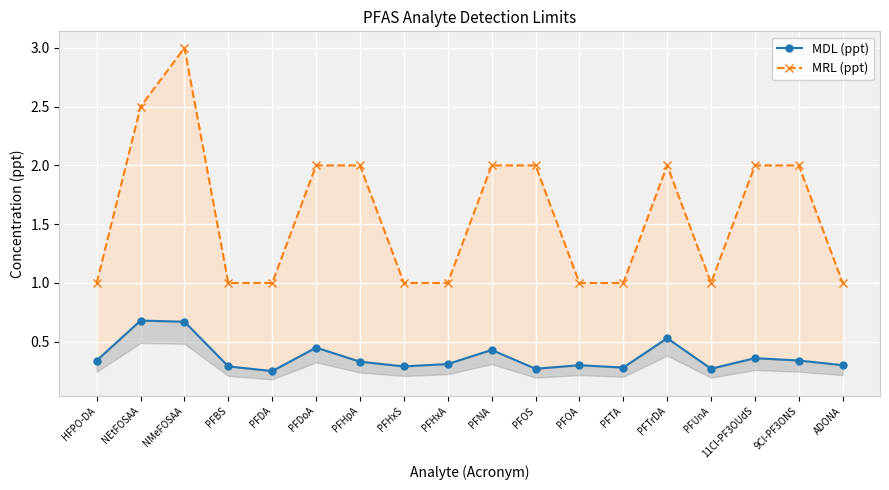

What is the smallest value displayed?

0.2